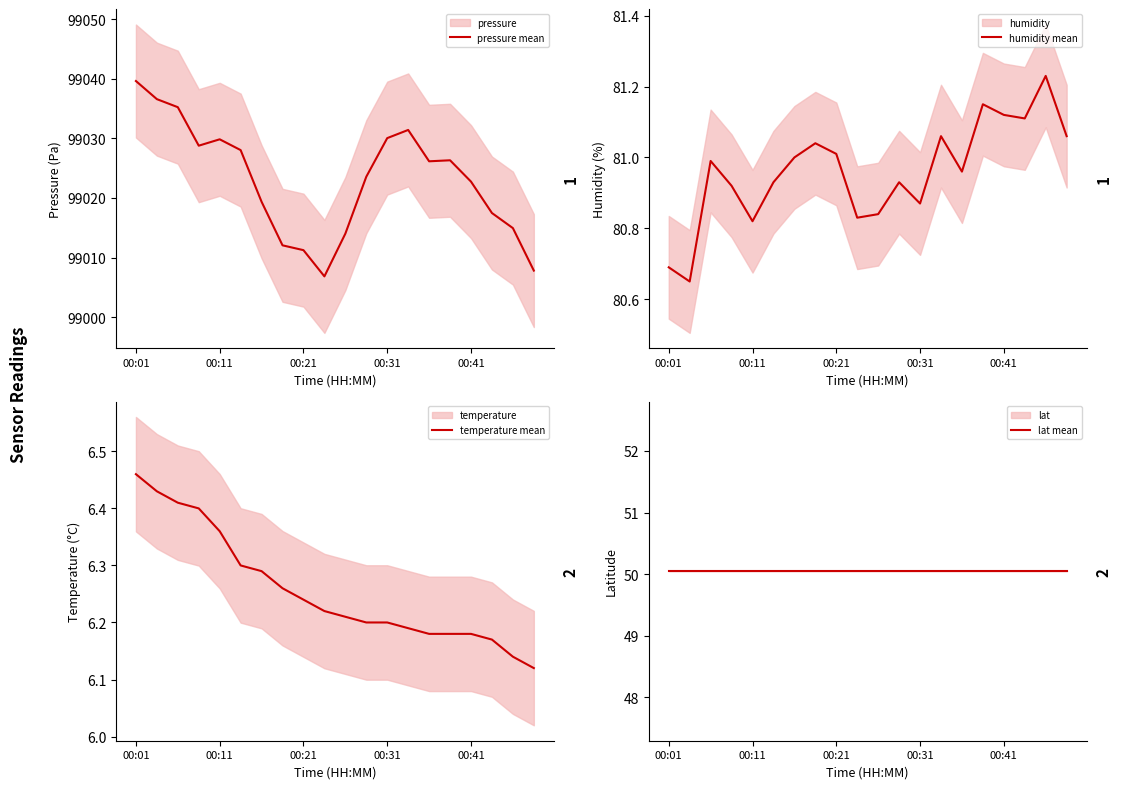

At how many categories does at least one series exceed 62011?

20